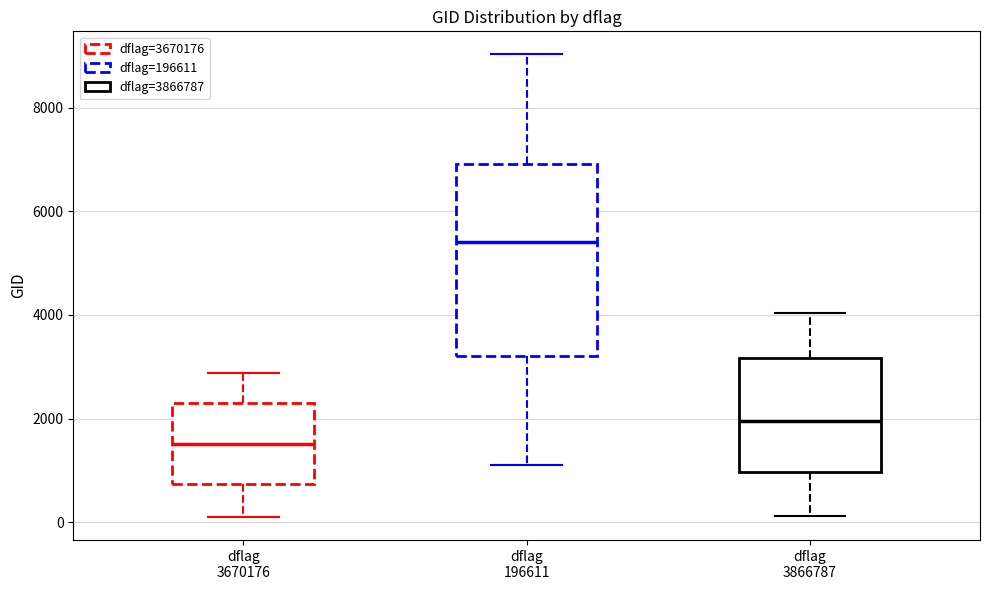

Comparing the boxes themselves (not the whiskers), which one is the tallest?

dflag 196611